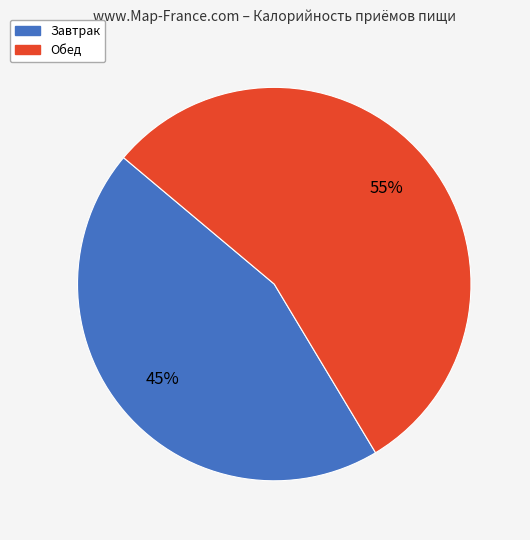

Is the sum of Завтрак and Обед greater than half?

Yes